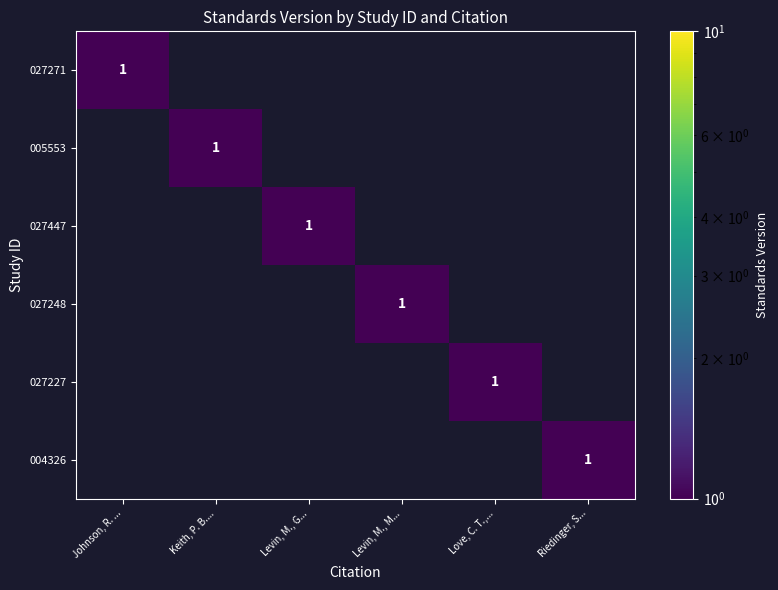

The value of 027271 at Johnson, R. ... is 0. True or false?

False